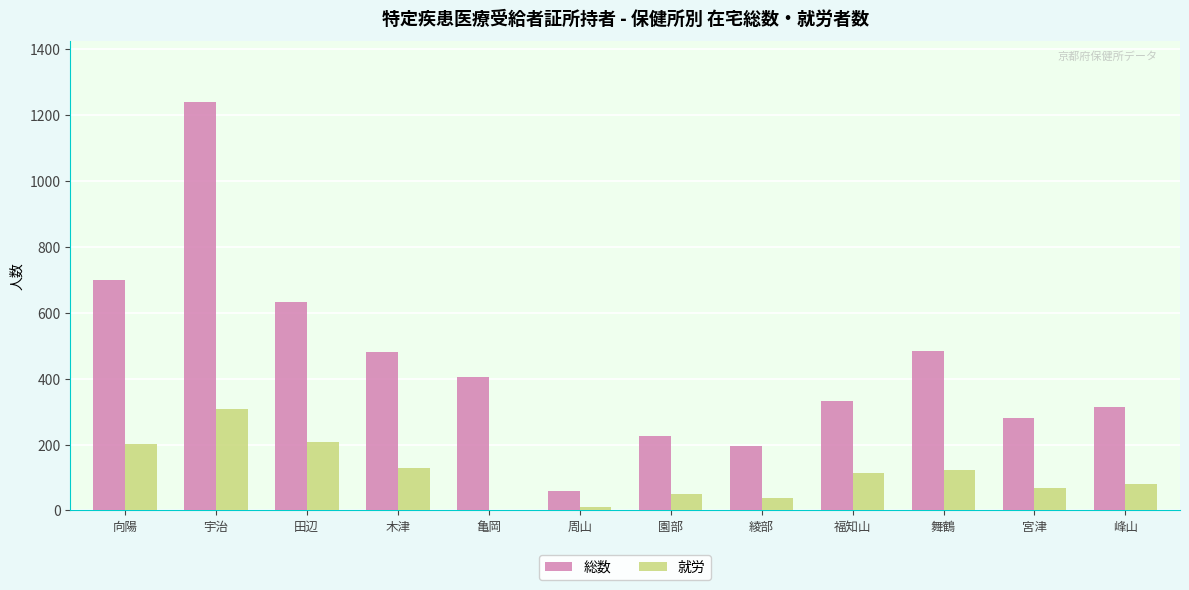

How many groups of bars are there?

12